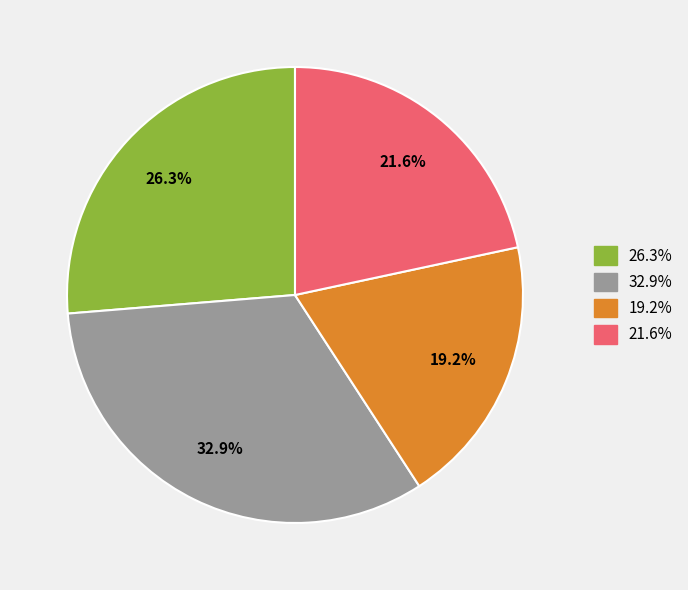

Does any single category account for the majority?

No